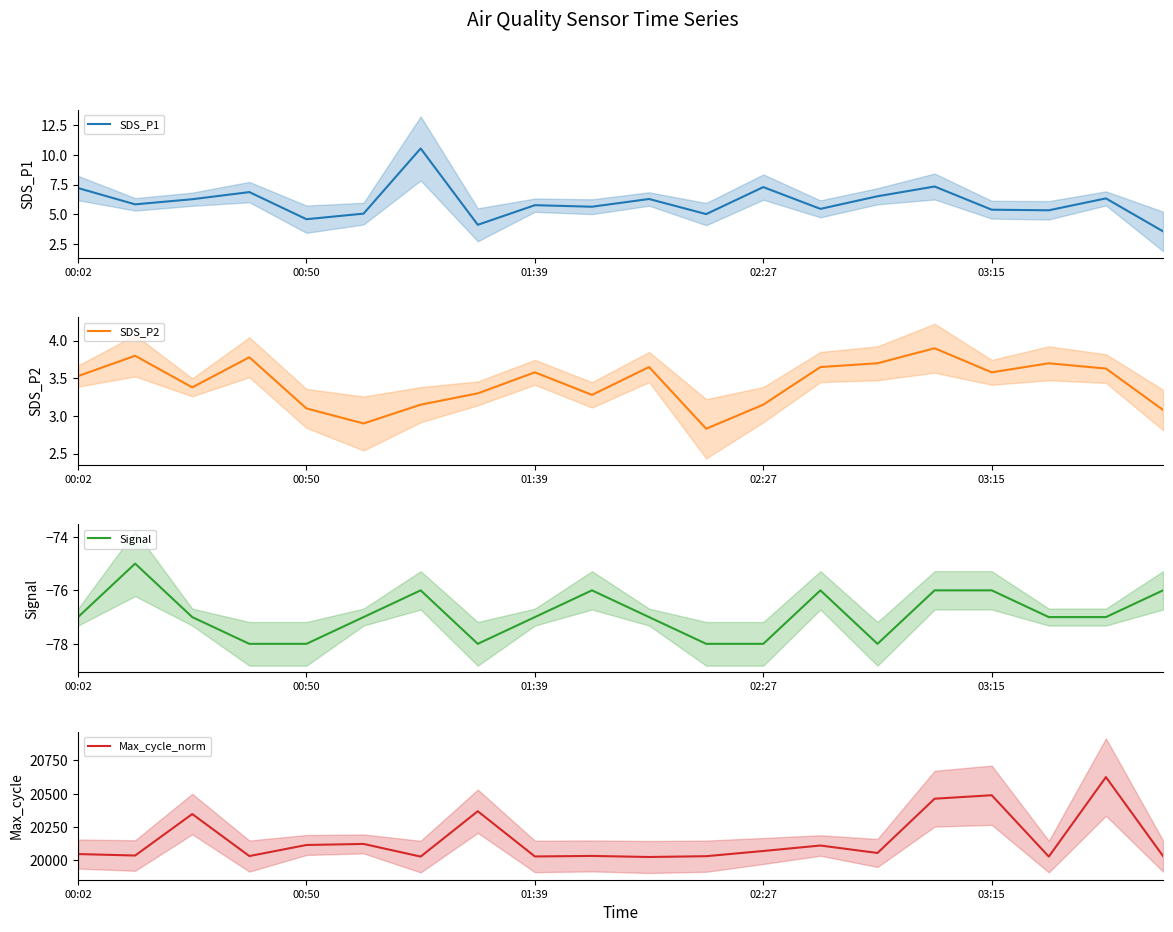

Is it true that SDS_P1 equals 1.6 at 00:50?

False